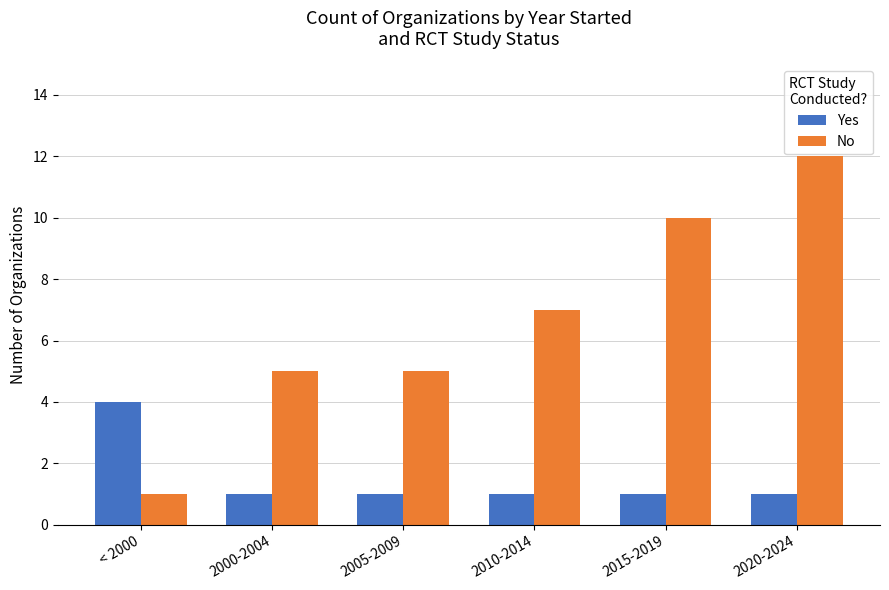

Count the No values in the range 5 to 10.

4